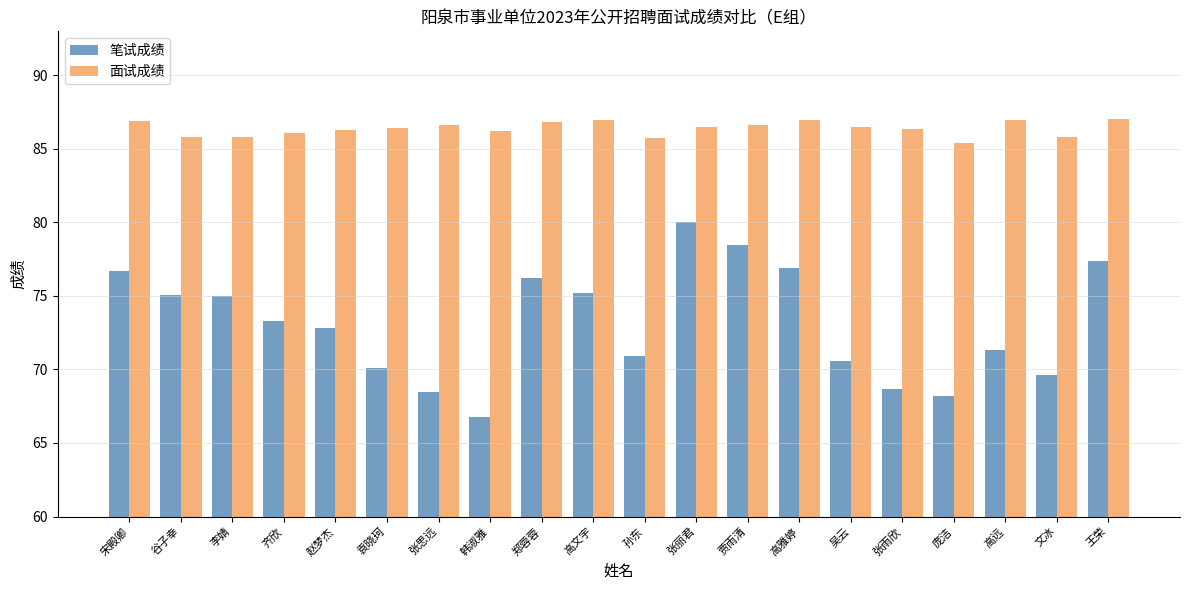

Is the value of 笔试成绩 at 张思远 greater than the value of 面试成绩 at 张丽君?

No